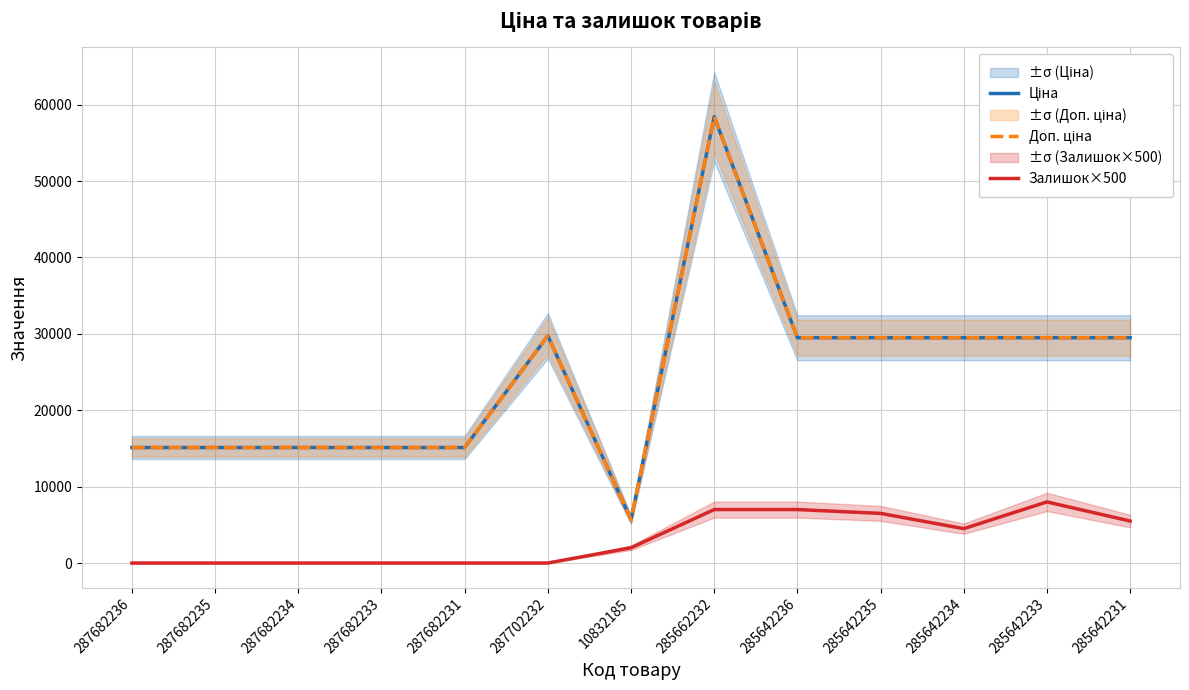

What is the approximate value of Ціна at 287682233?

15120.0